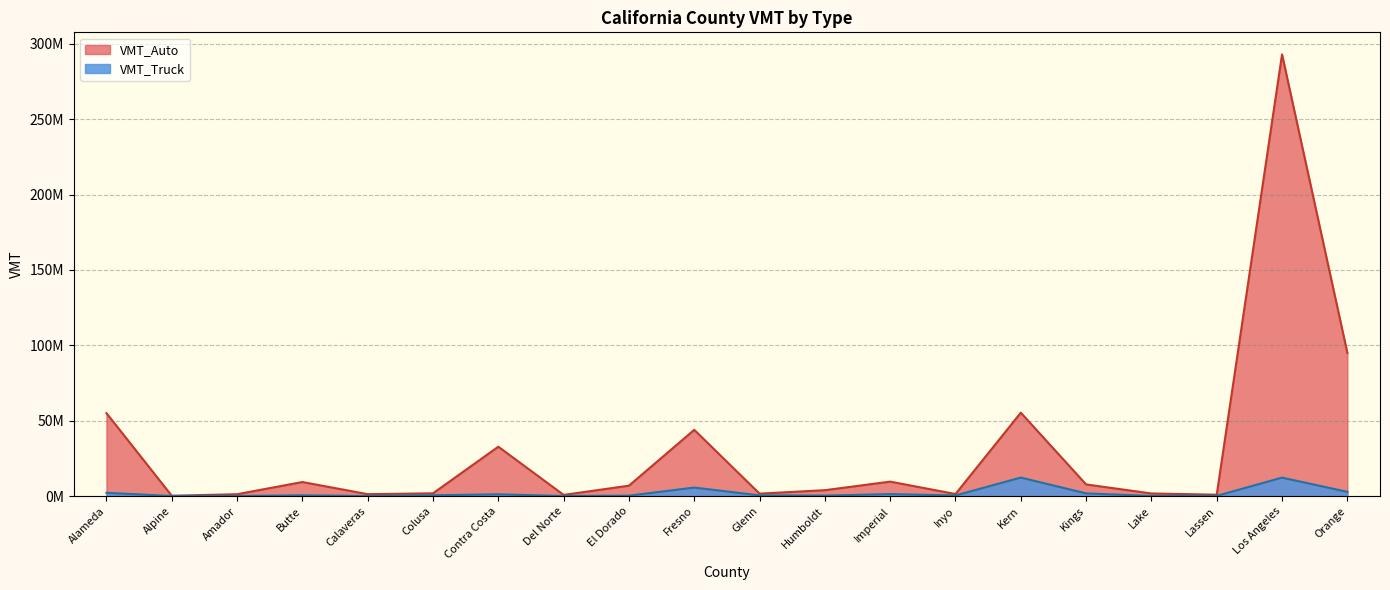

What is the difference between the VMT_Auto values at Humboldt and Los Angeles?

289057300